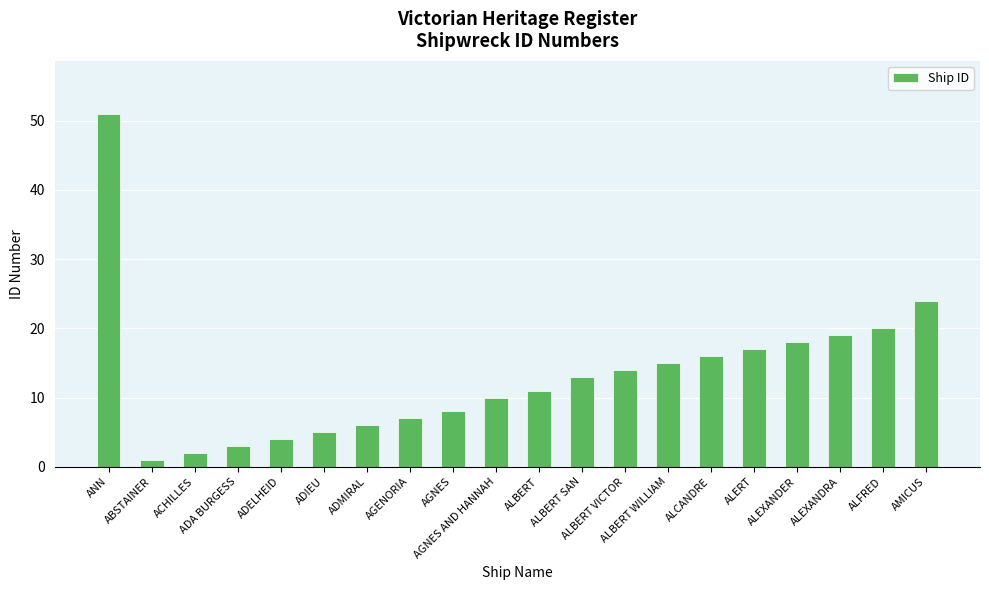

The chart shows a value of 17 at ALERT. True or false?

True